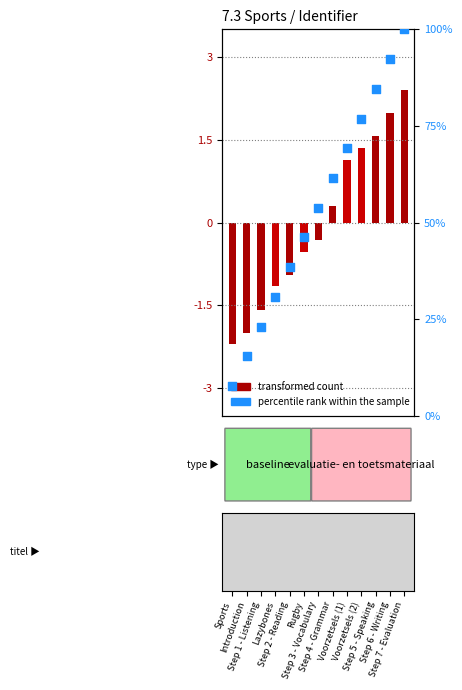

Which series reaches the minimum Y coordinate?

transformed count